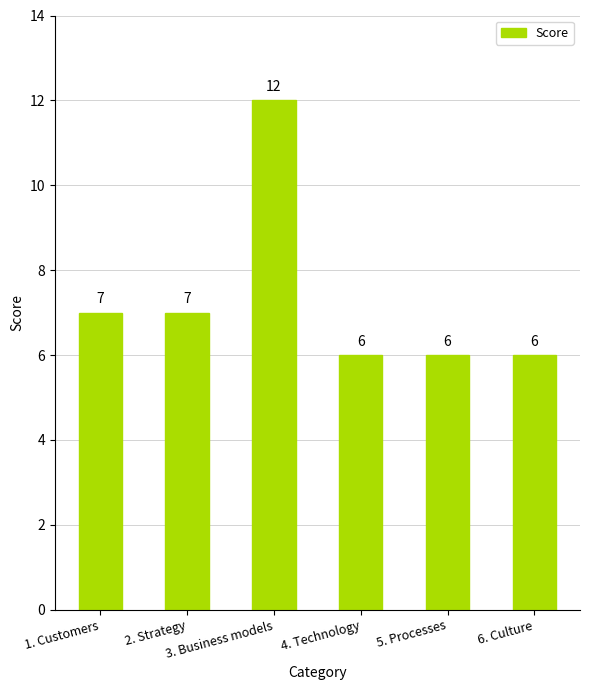

Reading left to right, extract all data points from this chart.

1. Customers=7	2. Strategy=7	3. Business models=12	4. Technology=6	5. Processes=6	6. Culture=6